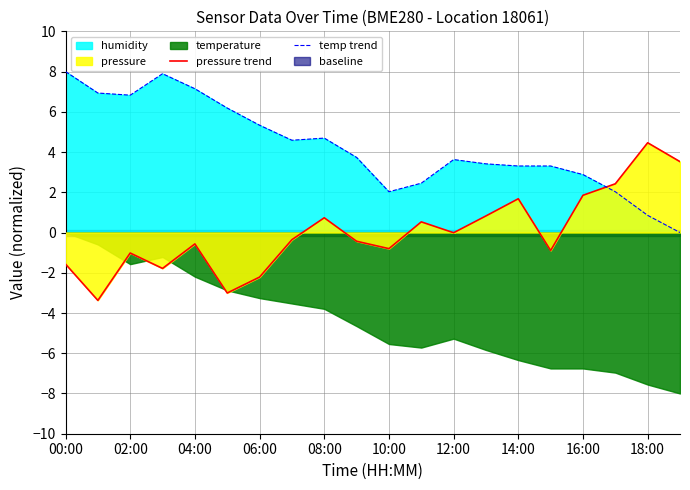

How many data points in temp trend are less than 3?

6